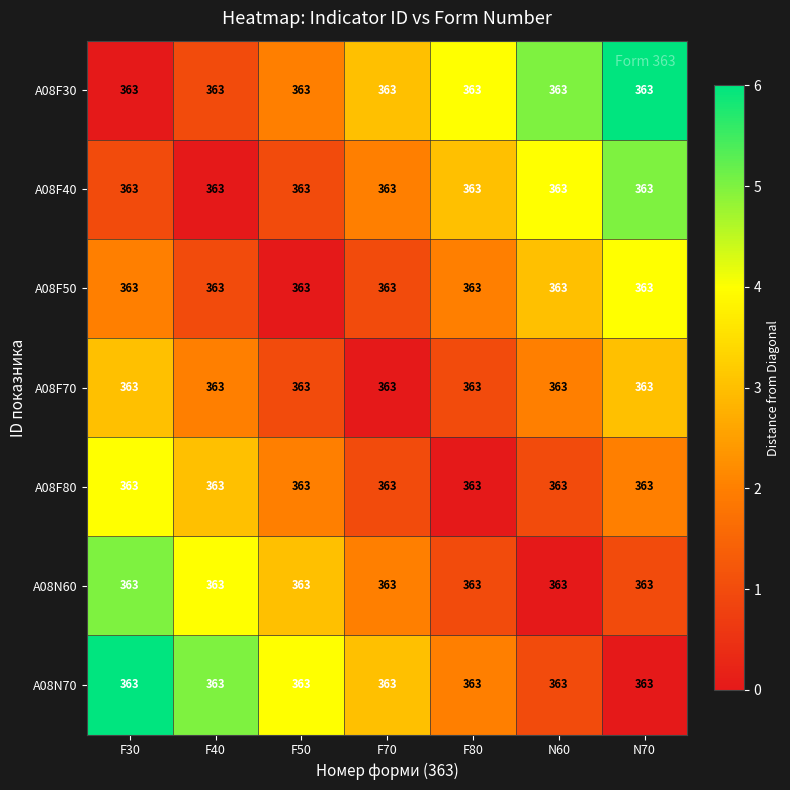

What is the average value of the A08F50 series?

2